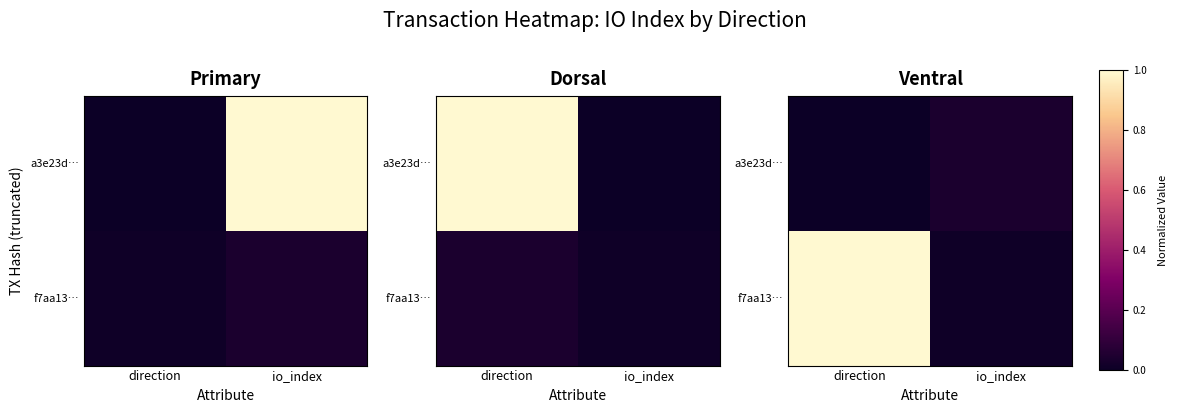

What value does the f7aa13… series have at direction?

1.0